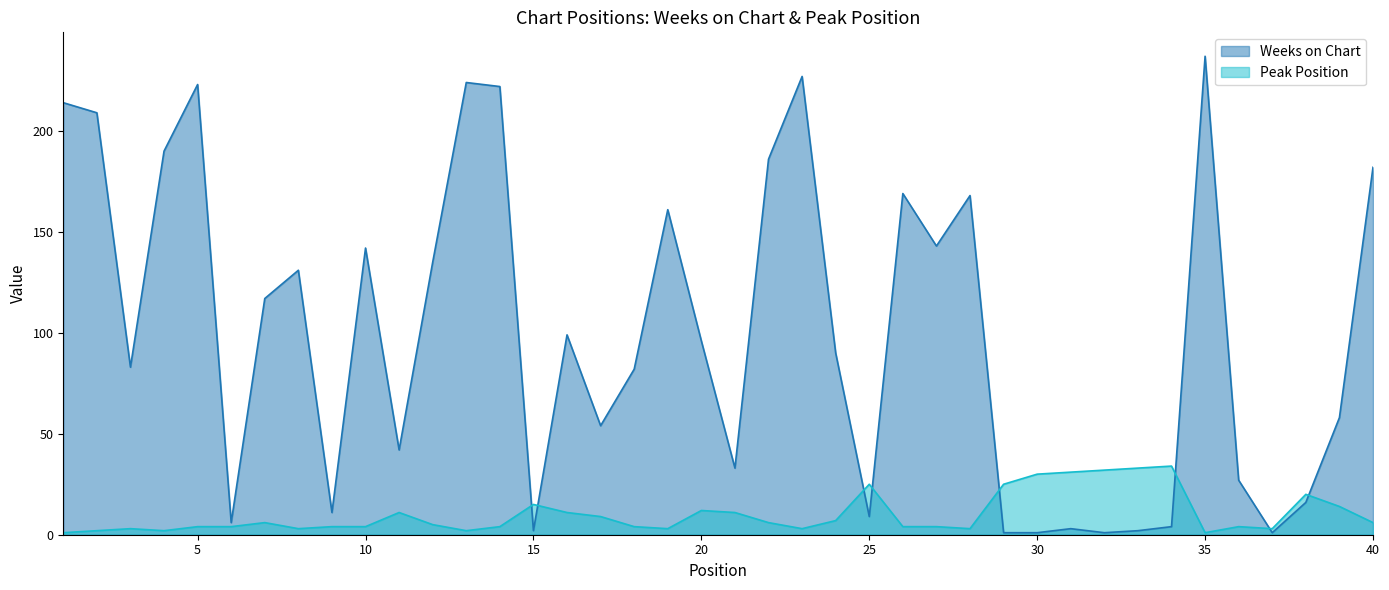

Rank the series by their average value, from lowest to highest.

Peak Position, Weeks on Chart